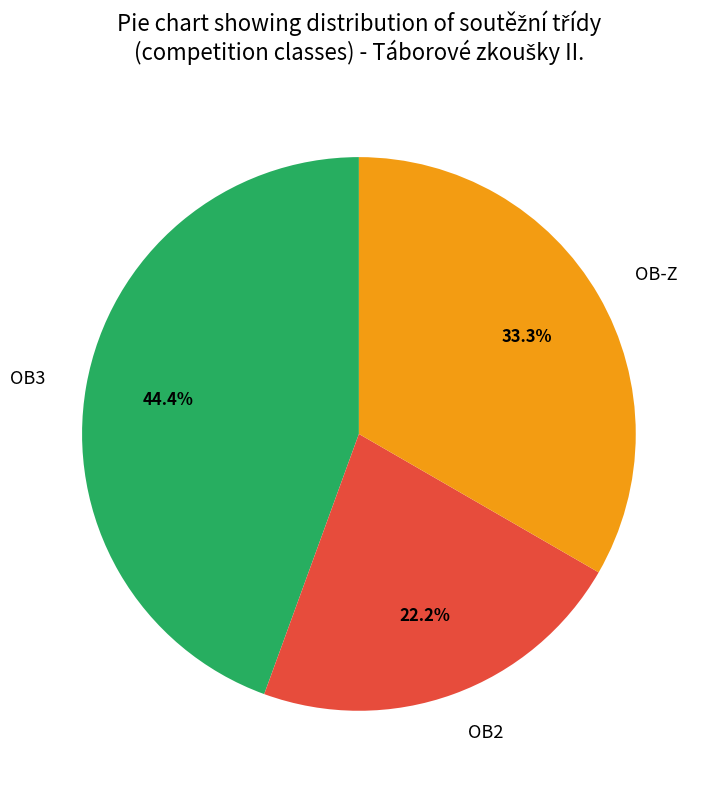

What percentage is the OB3 slice, to the nearest percent?

44%